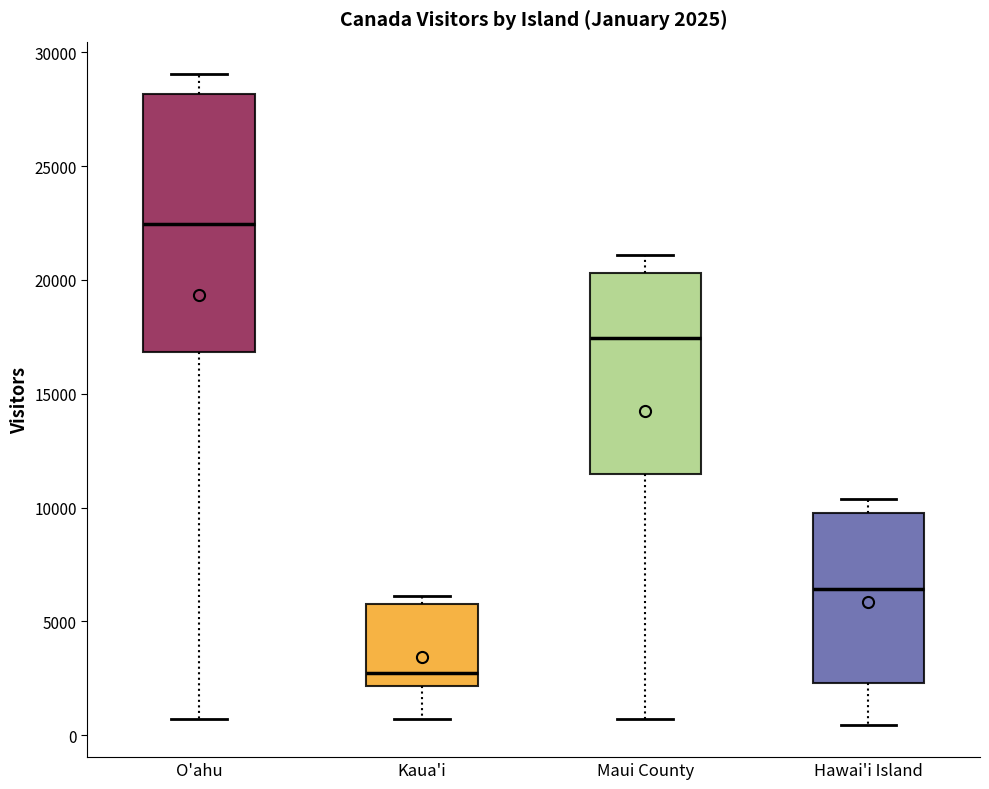

Which box is the tallest, from its lower edge to its upper edge?

O'ahu